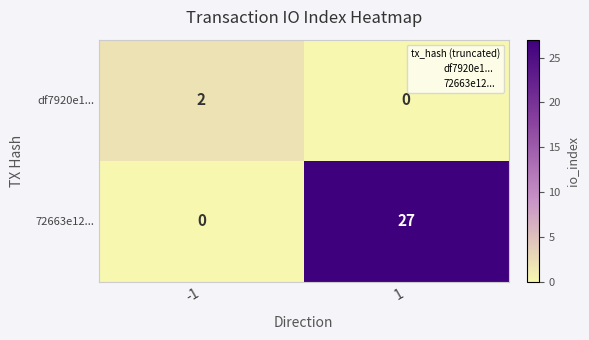

At how many categories does at least one series exceed 6?

1